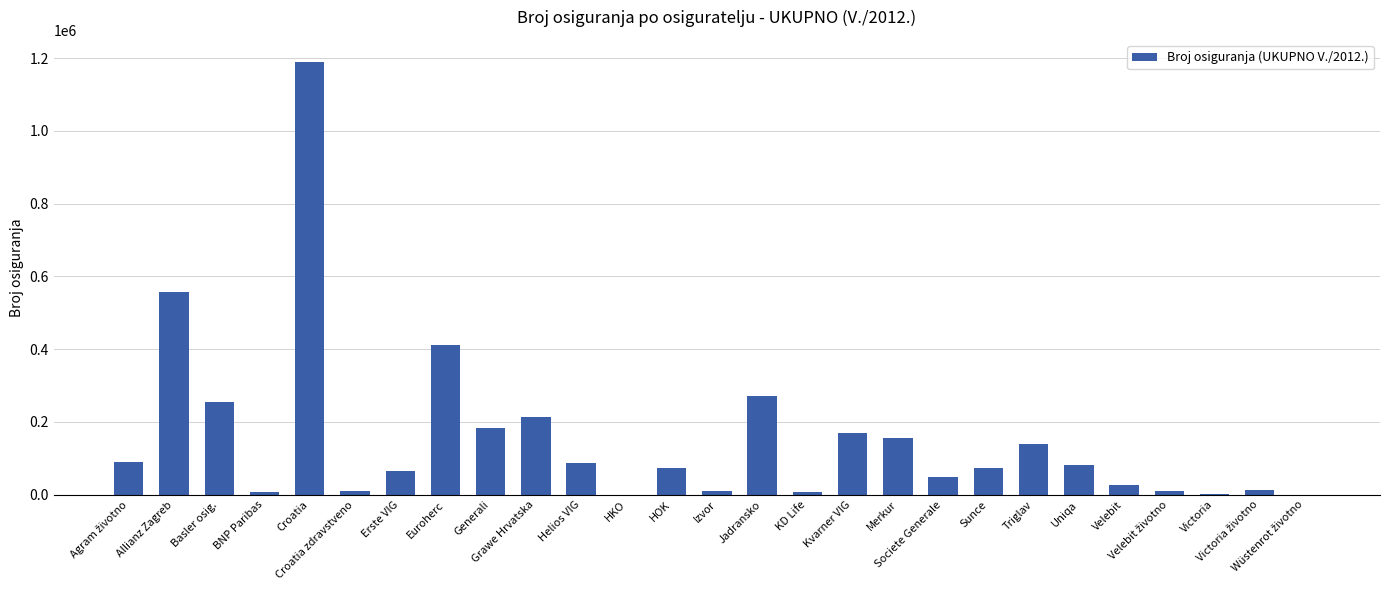

What is the greatest value displayed?

1190847